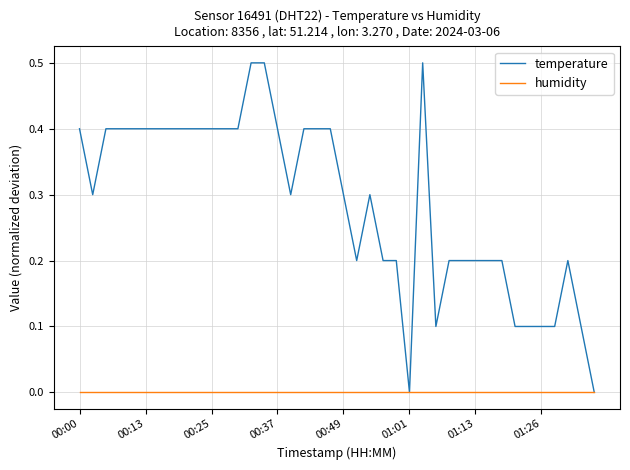

Which series has the largest range (max minus min)?

temperature